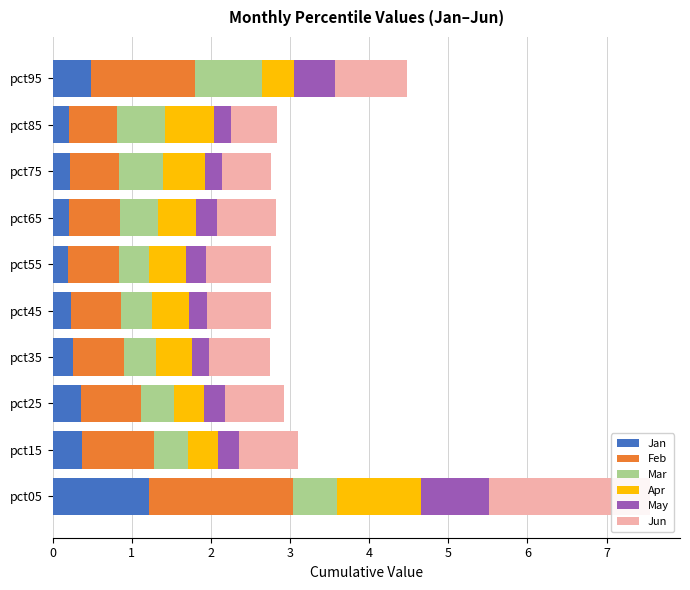

The Jan series shows 0.7 at 9. True or false?

False